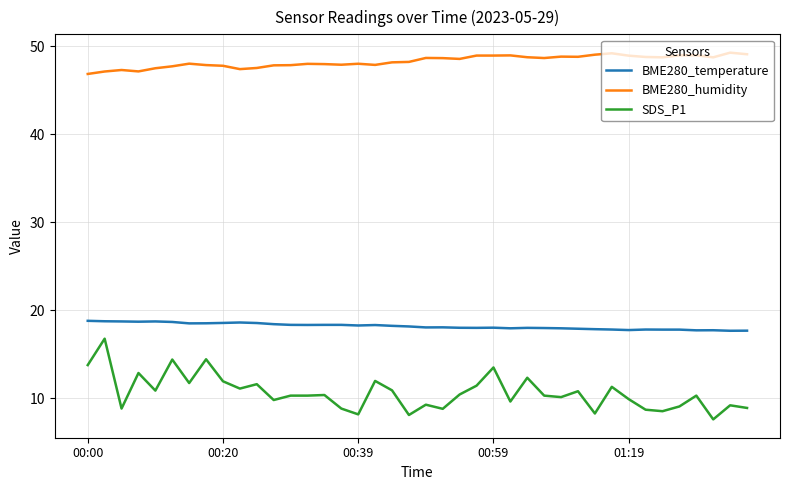

True or false: SDS_P1 and BME280_temperature cross at least once.

False